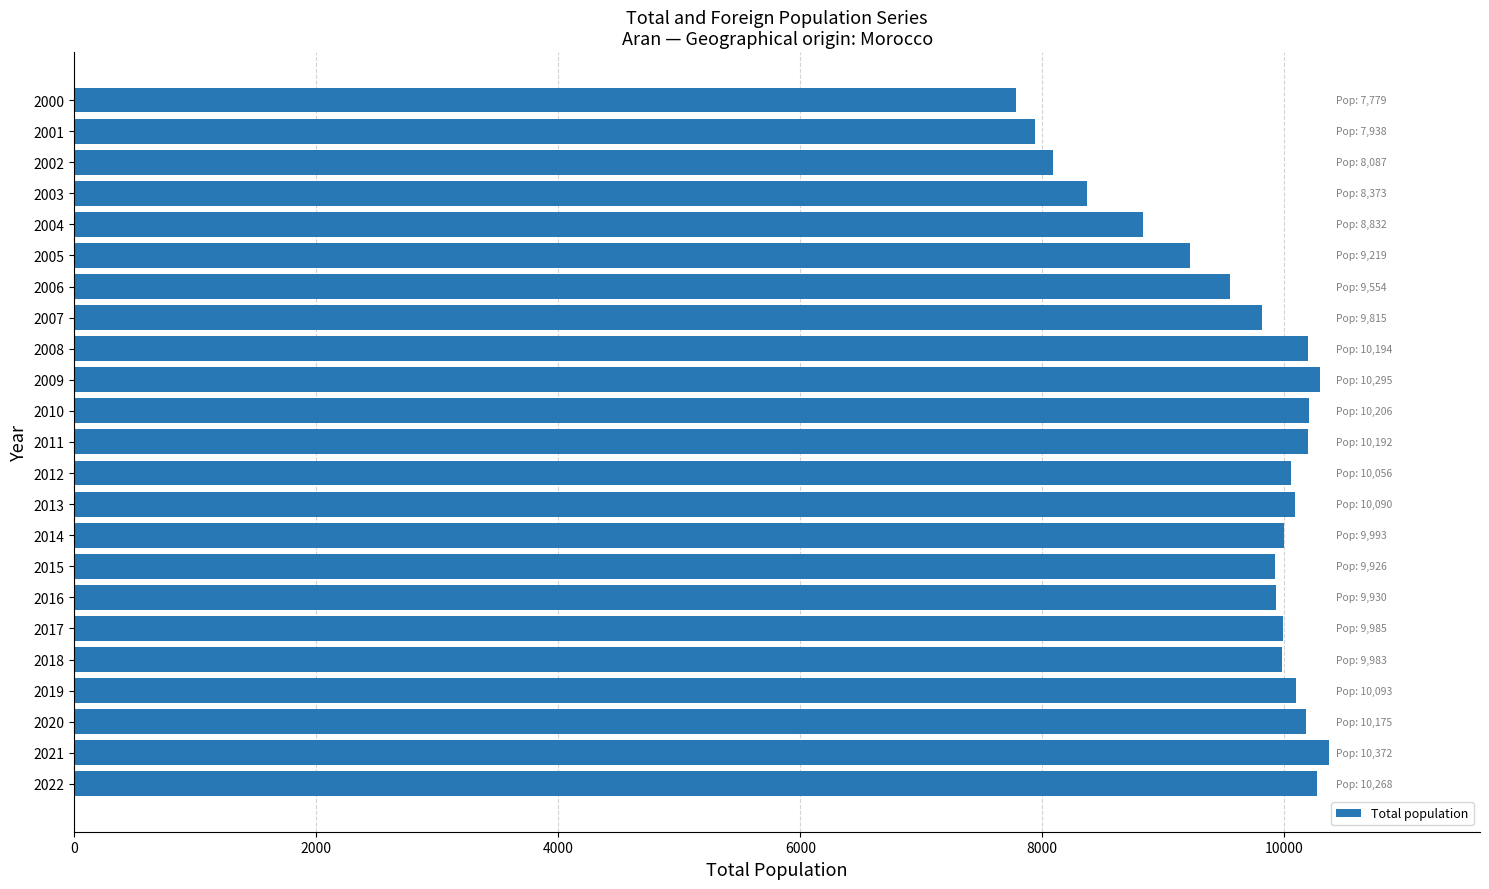

What is the ratio of the value at 2013 to the value at 2017?

1.0